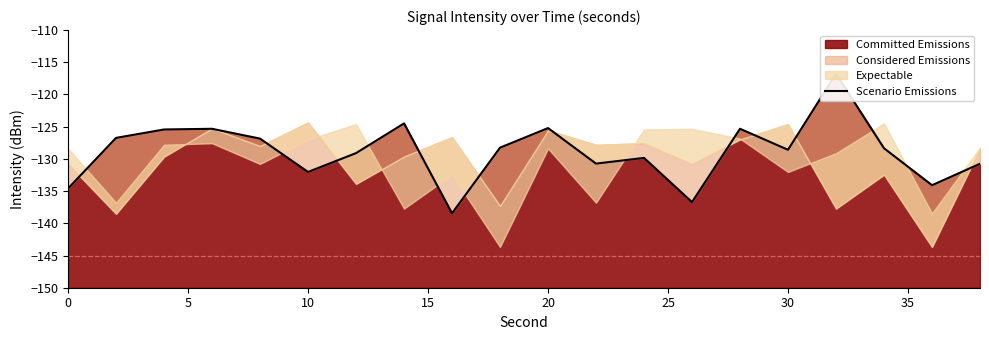

What is the sum of all values?

-2577.7